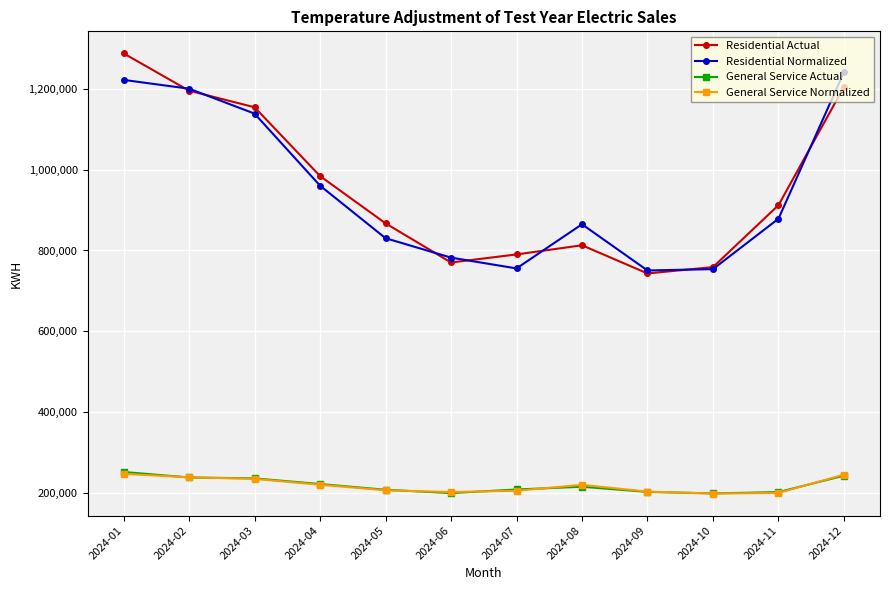

What is the sum of all Residential Normalized values?

11378581.8